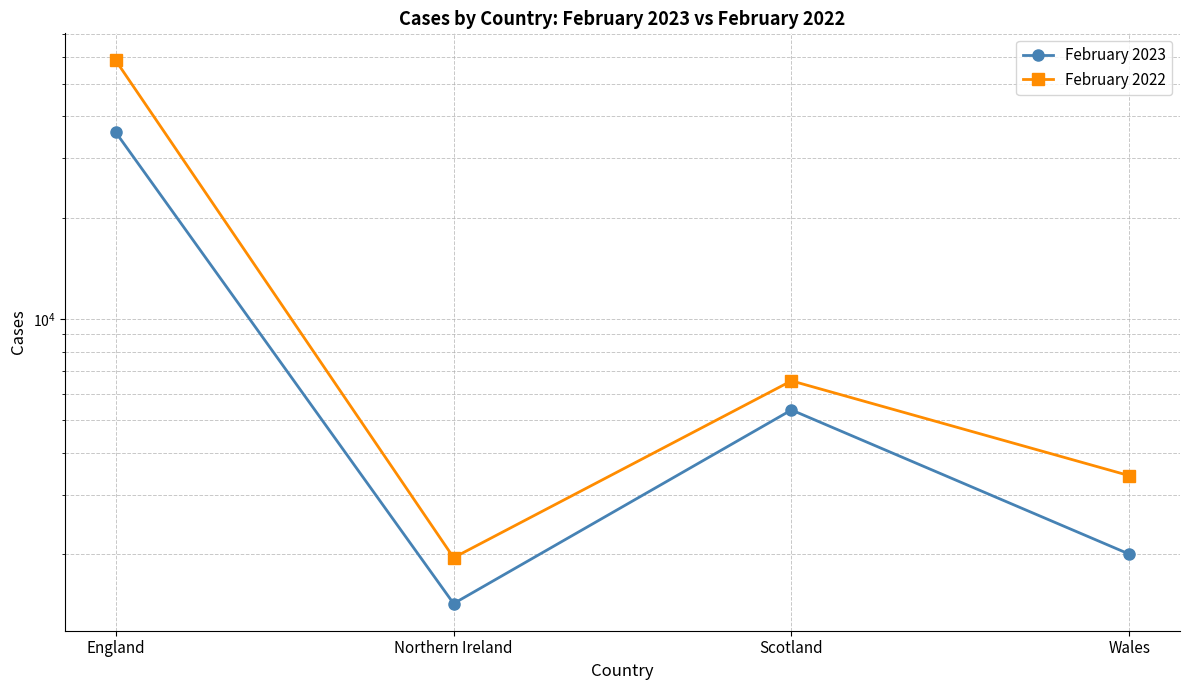

How many lines are shown in the chart?

2